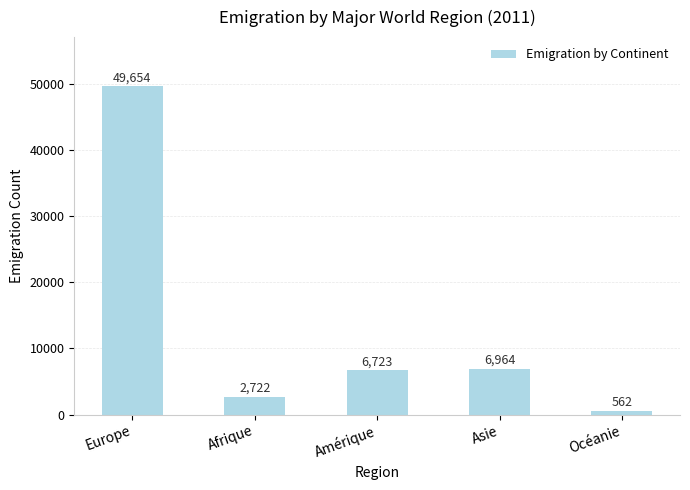

The chart shows a value of 2248 at Amérique. True or false?

False